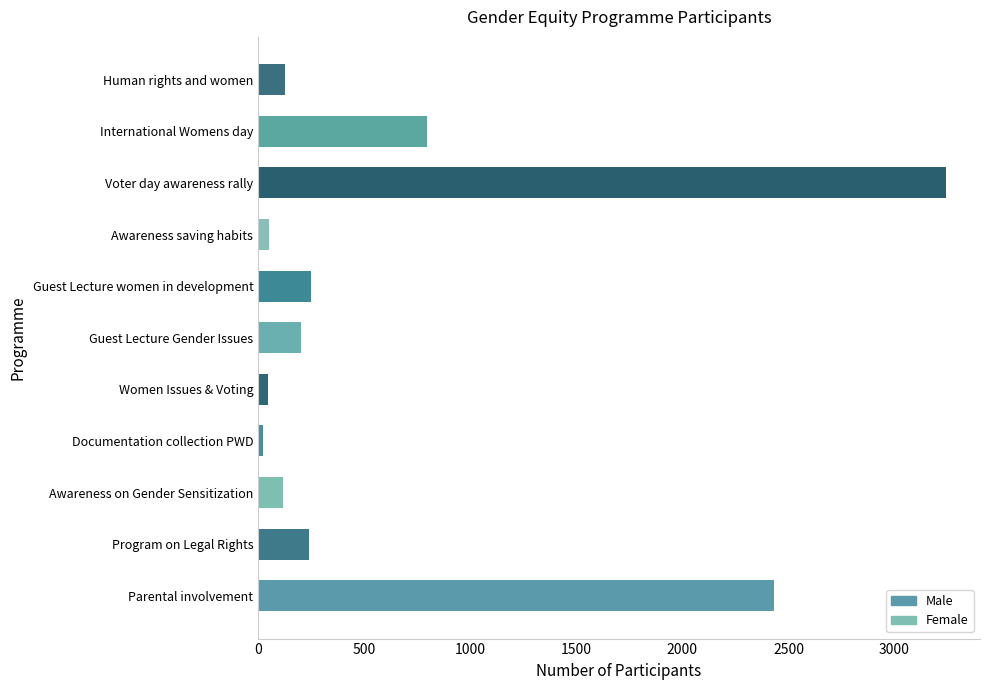

True or false: the data shows 104 at Guest Lecture women in development.

False